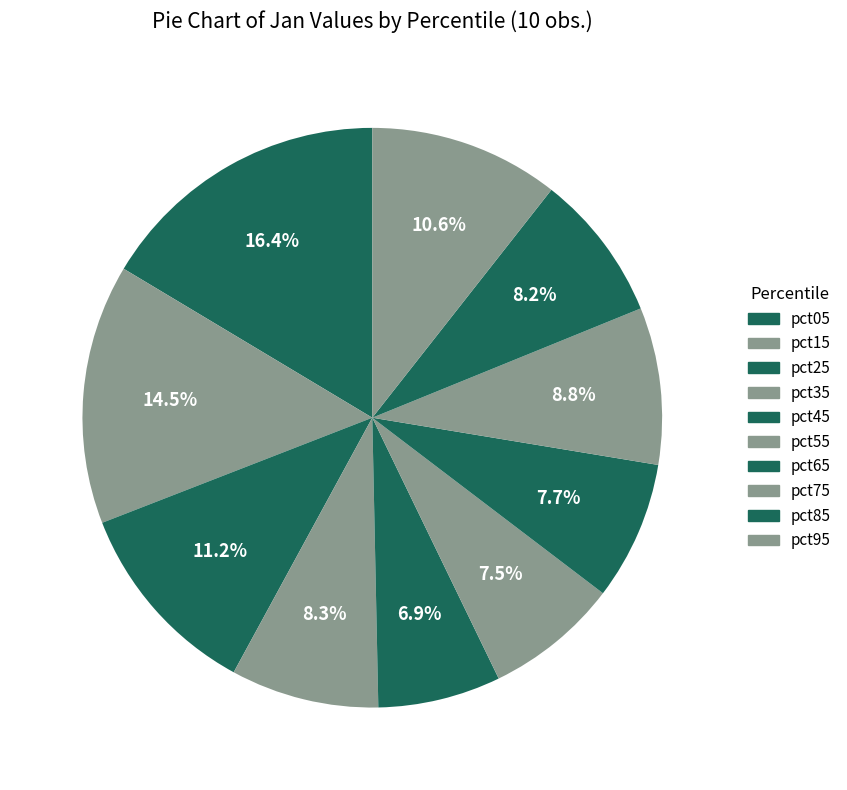

To the nearest percent, what portion does pct35 represent?

8%